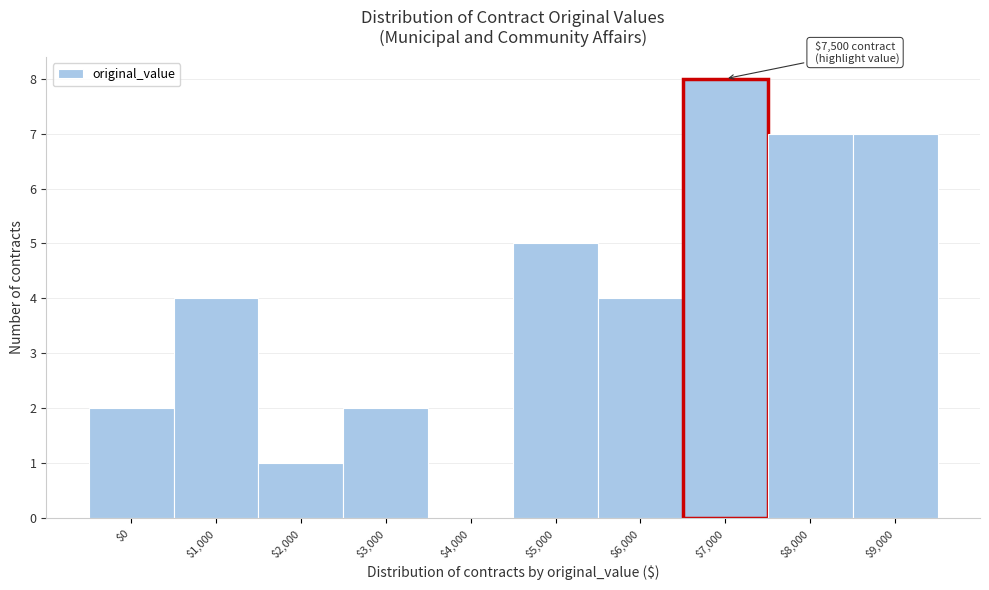

Which category has the highest value across all series?

$7,000